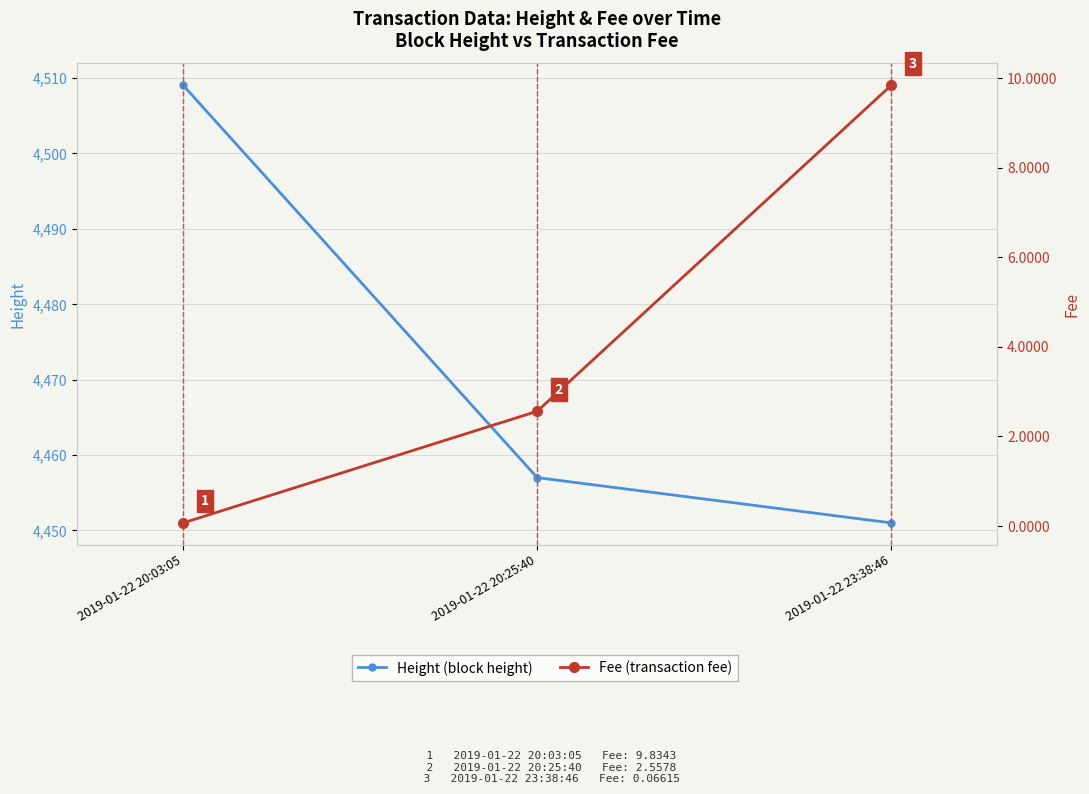

What is the maximum value shown in the chart?

4509.0